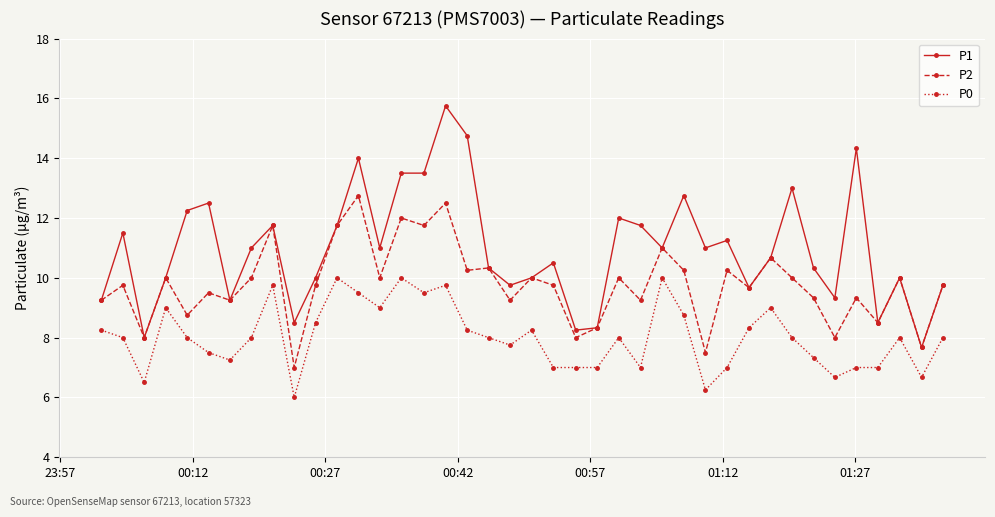

True or false: P1 has more than 2 interior local peaks.

True